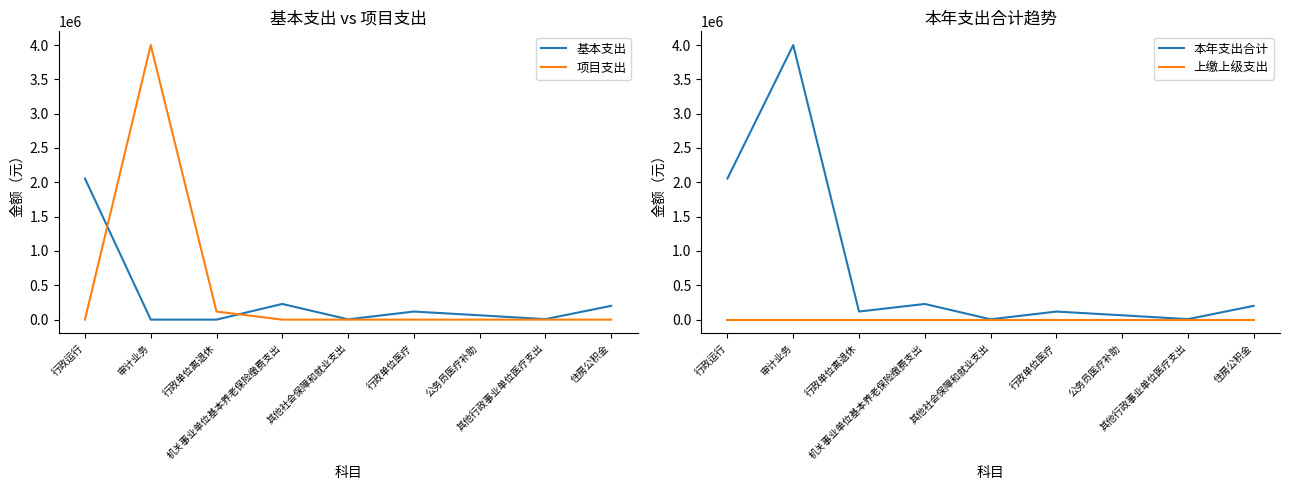

Does the chart display data point markers on the line(s)?

No